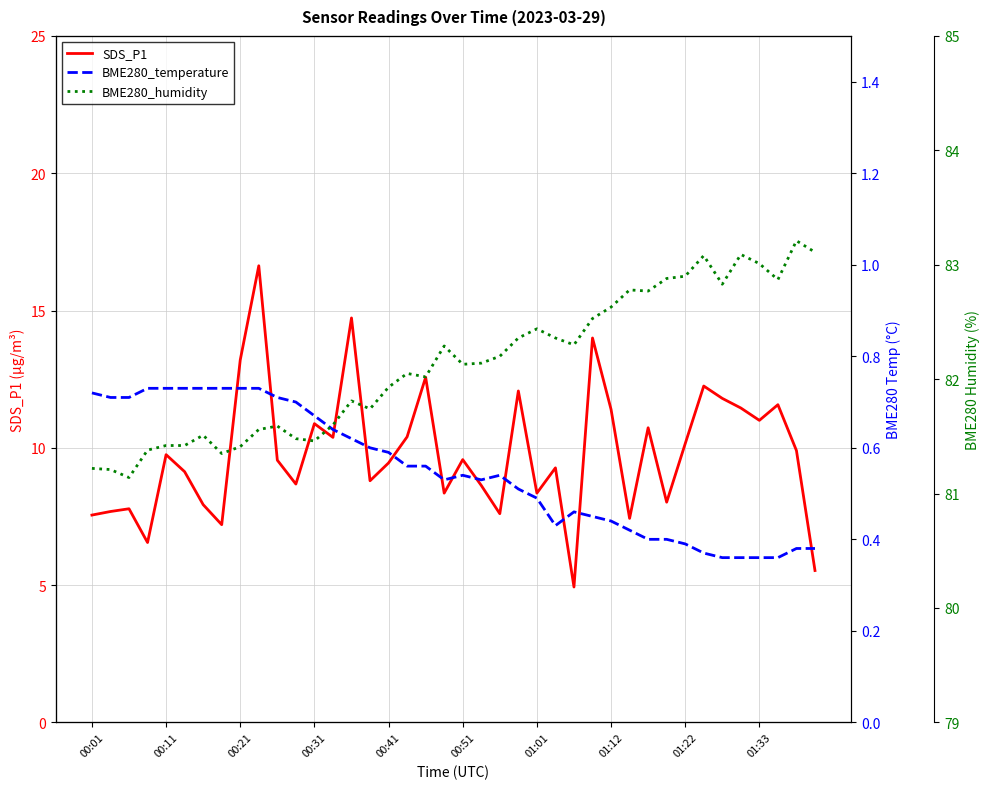

How many interior local valleys does the BME280_humidity series have?

10